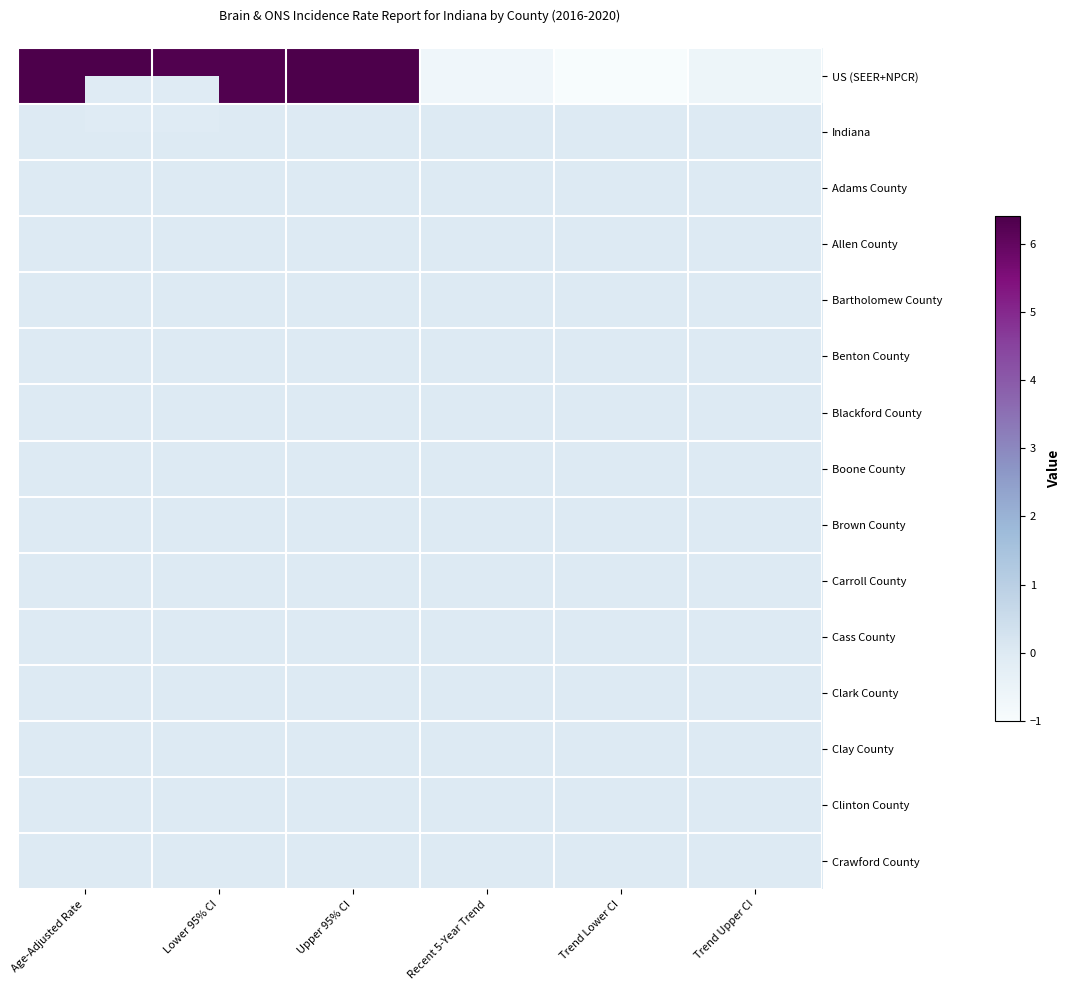

Reading right to left, list all the values displayed in this chart.

US (SEER+NPCR): Trend Upper CI=-0.6	Trend Lower CI=-1.0	Recent 5-Year Trend=-0.7	Upper 95% CI=6.4	Lower 95% CI=6.3	Age-Adjusted Rate=6.4
Indiana: Trend Upper CI=0.0	Trend Lower CI=0.0	Recent 5-Year Trend=0.0	Upper 95% CI=0.0	Lower 95% CI=0.0	Age-Adjusted Rate=0.0
Adams County: Trend Upper CI=0.0	Trend Lower CI=0.0	Recent 5-Year Trend=0.0	Upper 95% CI=0.0	Lower 95% CI=0.0	Age-Adjusted Rate=0.0
Allen County: Trend Upper CI=0.0	Trend Lower CI=0.0	Recent 5-Year Trend=0.0	Upper 95% CI=0.0	Lower 95% CI=0.0	Age-Adjusted Rate=0.0
Bartholomew County: Trend Upper CI=0.0	Trend Lower CI=0.0	Recent 5-Year Trend=0.0	Upper 95% CI=0.0	Lower 95% CI=0.0	Age-Adjusted Rate=0.0
Benton County: Trend Upper CI=0.0	Trend Lower CI=0.0	Recent 5-Year Trend=0.0	Upper 95% CI=0.0	Lower 95% CI=0.0	Age-Adjusted Rate=0.0
Blackford County: Trend Upper CI=0.0	Trend Lower CI=0.0	Recent 5-Year Trend=0.0	Upper 95% CI=0.0	Lower 95% CI=0.0	Age-Adjusted Rate=0.0
Boone County: Trend Upper CI=0.0	Trend Lower CI=0.0	Recent 5-Year Trend=0.0	Upper 95% CI=0.0	Lower 95% CI=0.0	Age-Adjusted Rate=0.0
Brown County: Trend Upper CI=0.0	Trend Lower CI=0.0	Recent 5-Year Trend=0.0	Upper 95% CI=0.0	Lower 95% CI=0.0	Age-Adjusted Rate=0.0
Carroll County: Trend Upper CI=0.0	Trend Lower CI=0.0	Recent 5-Year Trend=0.0	Upper 95% CI=0.0	Lower 95% CI=0.0	Age-Adjusted Rate=0.0
Cass County: Trend Upper CI=0.0	Trend Lower CI=0.0	Recent 5-Year Trend=0.0	Upper 95% CI=0.0	Lower 95% CI=0.0	Age-Adjusted Rate=0.0
Clark County: Trend Upper CI=0.0	Trend Lower CI=0.0	Recent 5-Year Trend=0.0	Upper 95% CI=0.0	Lower 95% CI=0.0	Age-Adjusted Rate=0.0
Clay County: Trend Upper CI=0.0	Trend Lower CI=0.0	Recent 5-Year Trend=0.0	Upper 95% CI=0.0	Lower 95% CI=0.0	Age-Adjusted Rate=0.0
Clinton County: Trend Upper CI=0.0	Trend Lower CI=0.0	Recent 5-Year Trend=0.0	Upper 95% CI=0.0	Lower 95% CI=0.0	Age-Adjusted Rate=0.0
Crawford County: Trend Upper CI=0.0	Trend Lower CI=0.0	Recent 5-Year Trend=0.0	Upper 95% CI=0.0	Lower 95% CI=0.0	Age-Adjusted Rate=0.0